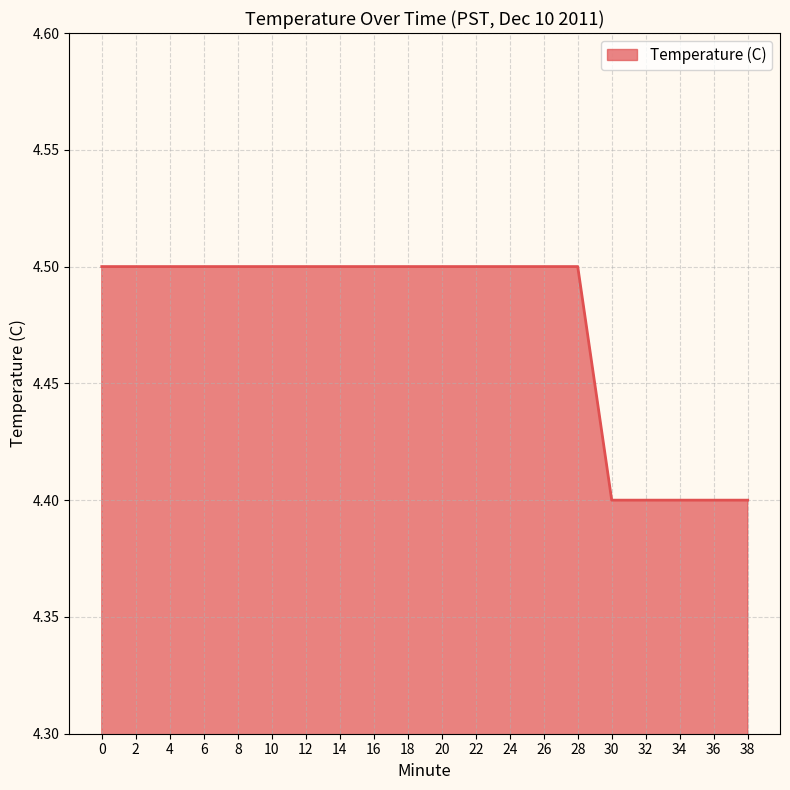

Approximately how many times larger is the value at 34 compared to 32?

1.0